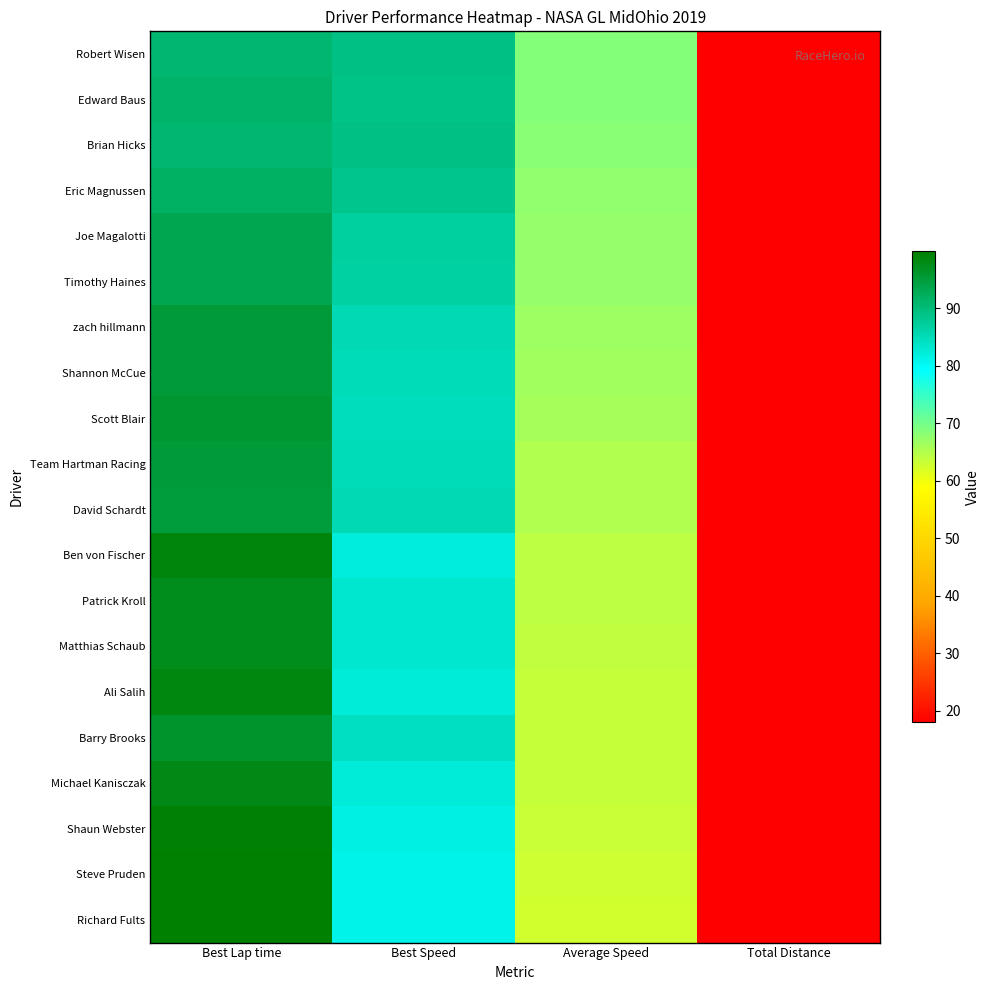

Reading right to left, what are all the values shown in this chart?

Robert Wisen: Total Distance=18.0	Average Speed=68.8	Best Speed=89.1	Best Lap time=90.9
Edward Baus: Total Distance=18.0	Average Speed=68.6	Best Speed=88.8	Best Lap time=91.2
Brian Hicks: Total Distance=18.0	Average Speed=68.5	Best Speed=89.2	Best Lap time=90.8
Eric Magnussen: Total Distance=18.0	Average Speed=67.9	Best Speed=88.4	Best Lap time=91.6
Joe Magalotti: Total Distance=18.0	Average Speed=67.5	Best Speed=86.9	Best Lap time=93.2
Timothy Haines: Total Distance=18.0	Average Speed=67.4	Best Speed=86.7	Best Lap time=93.4
zach hillmann: Total Distance=18.0	Average Speed=66.8	Best Speed=85.2	Best Lap time=95.1
Shannon McCue: Total Distance=18.0	Average Speed=66.4	Best Speed=85.1	Best Lap time=95.2
Scott Blair: Total Distance=18.0	Average Speed=66.3	Best Speed=84.6	Best Lap time=95.8
Team Hartman Racing: Total Distance=18.0	Average Speed=65.2	Best Speed=85.1	Best Lap time=95.2
David Schardt: Total Distance=18.0	Average Speed=65.2	Best Speed=85.2	Best Lap time=95.0
Ben von Fischer: Total Distance=18.0	Average Speed=64.2	Best Speed=82.0	Best Lap time=98.8
Patrick Kroll: Total Distance=18.0	Average Speed=64.2	Best Speed=83.2	Best Lap time=97.4
Matthias Schaub: Total Distance=18.0	Average Speed=64.0	Best Speed=83.1	Best Lap time=97.5
Ali Salih: Total Distance=18.0	Average Speed=63.7	Best Speed=82.4	Best Lap time=98.3
Barry Brooks: Total Distance=18.0	Average Speed=63.7	Best Speed=84.3	Best Lap time=96.1
Michael Kanisczak: Total Distance=18.0	Average Speed=63.6	Best Speed=82.5	Best Lap time=98.2
Shaun Webster: Total Distance=18.0	Average Speed=63.3	Best Speed=81.6	Best Lap time=99.3
Steve Pruden: Total Distance=18.0	Average Speed=62.9	Best Speed=81.1	Best Lap time=99.9
Richard Fults: Total Distance=18.0	Average Speed=62.8	Best Speed=81.2	Best Lap time=99.7